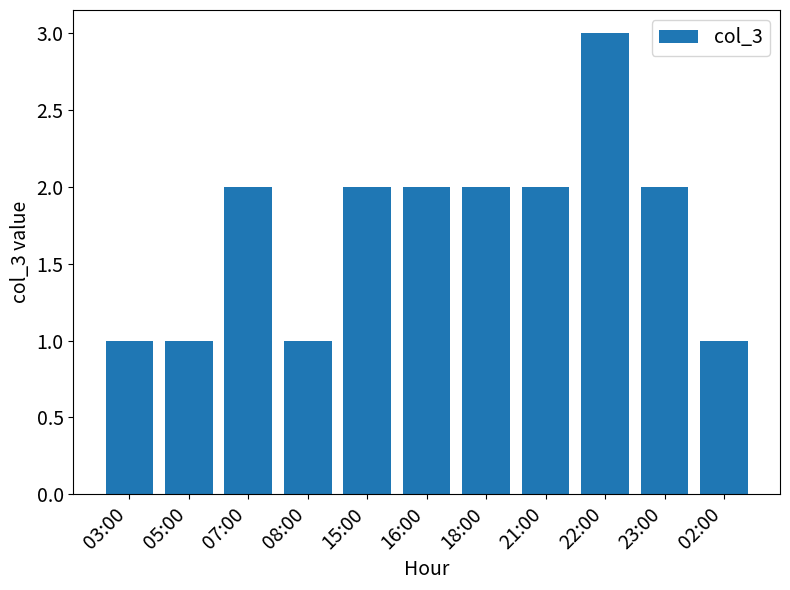

What value does the data have at 02:00?

1